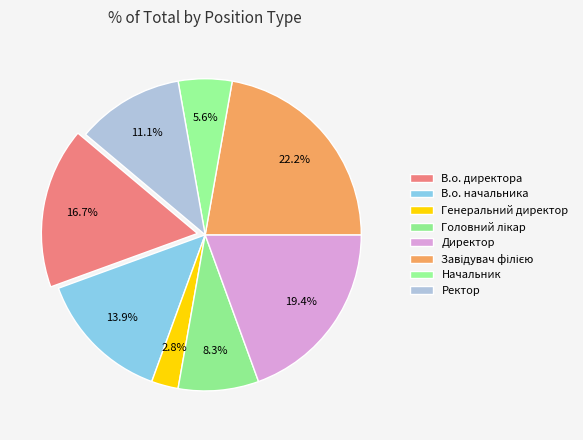

How many segments does this pie chart have?

8